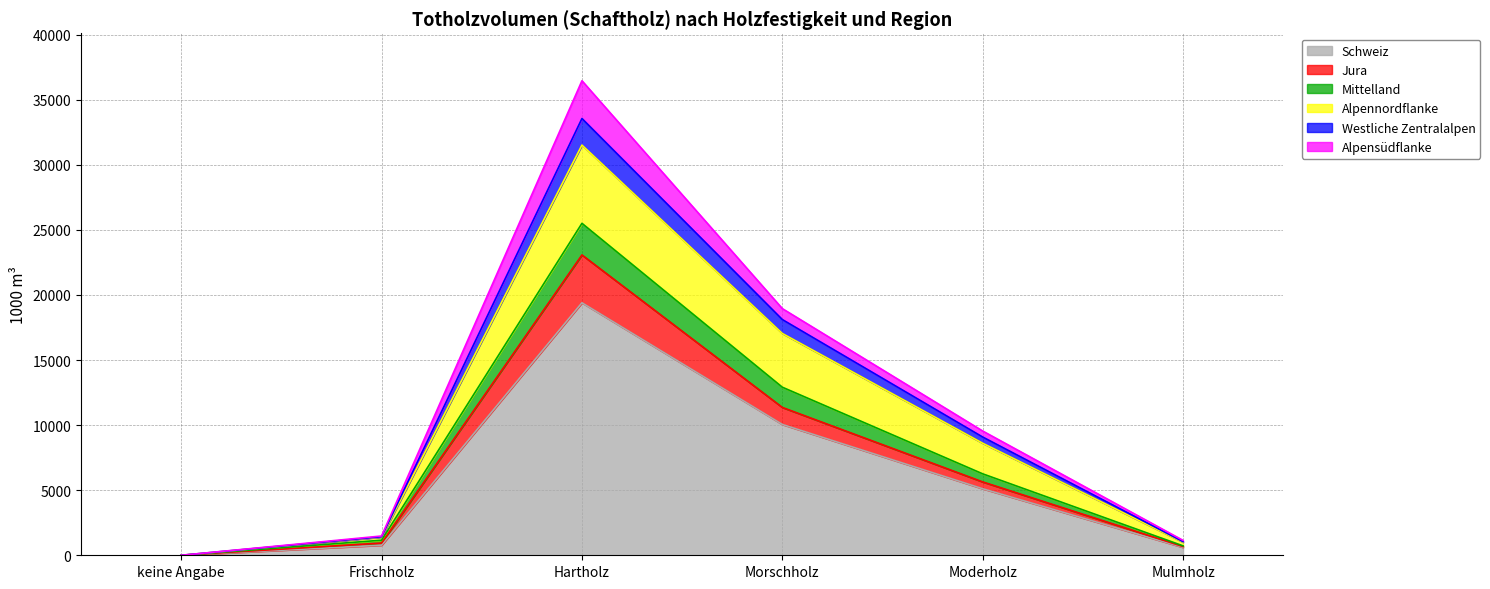

True or false: Schweiz and Mittelland cross at least once.

False